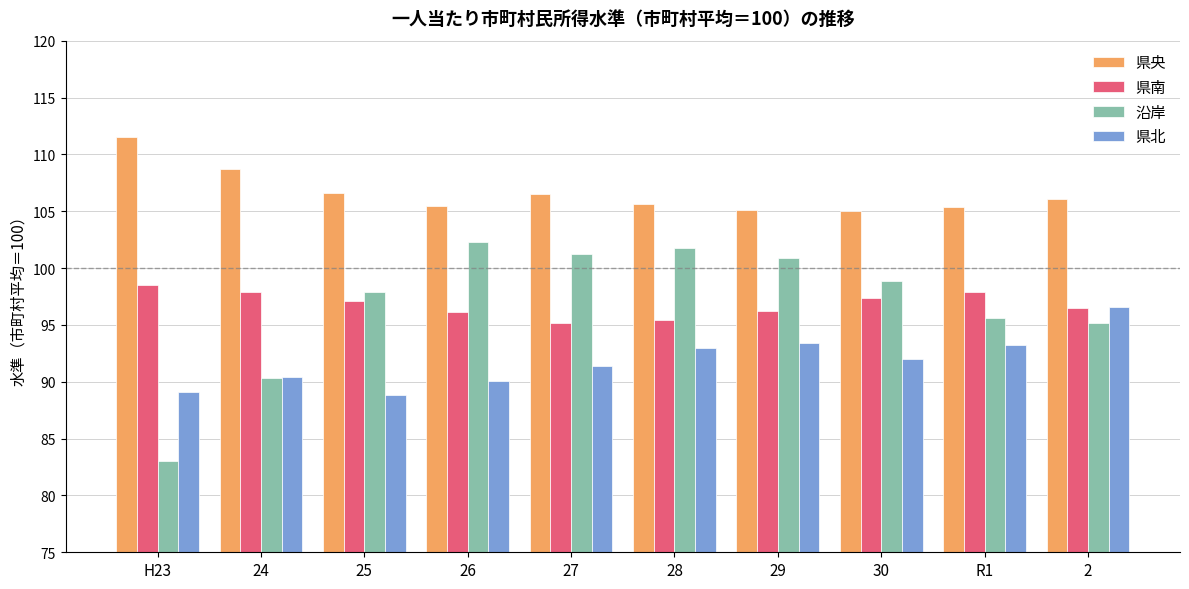

List the series in order of their peak value, lowest first.

県北, 県南, 沿岸, 県央